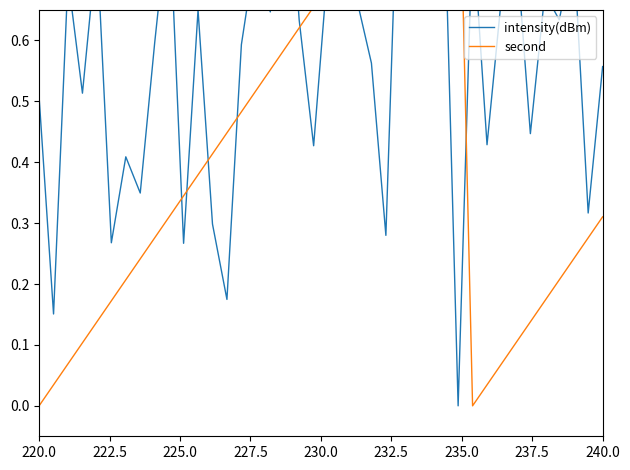

What are all the series names shown in the legend?

intensity(dBm), second